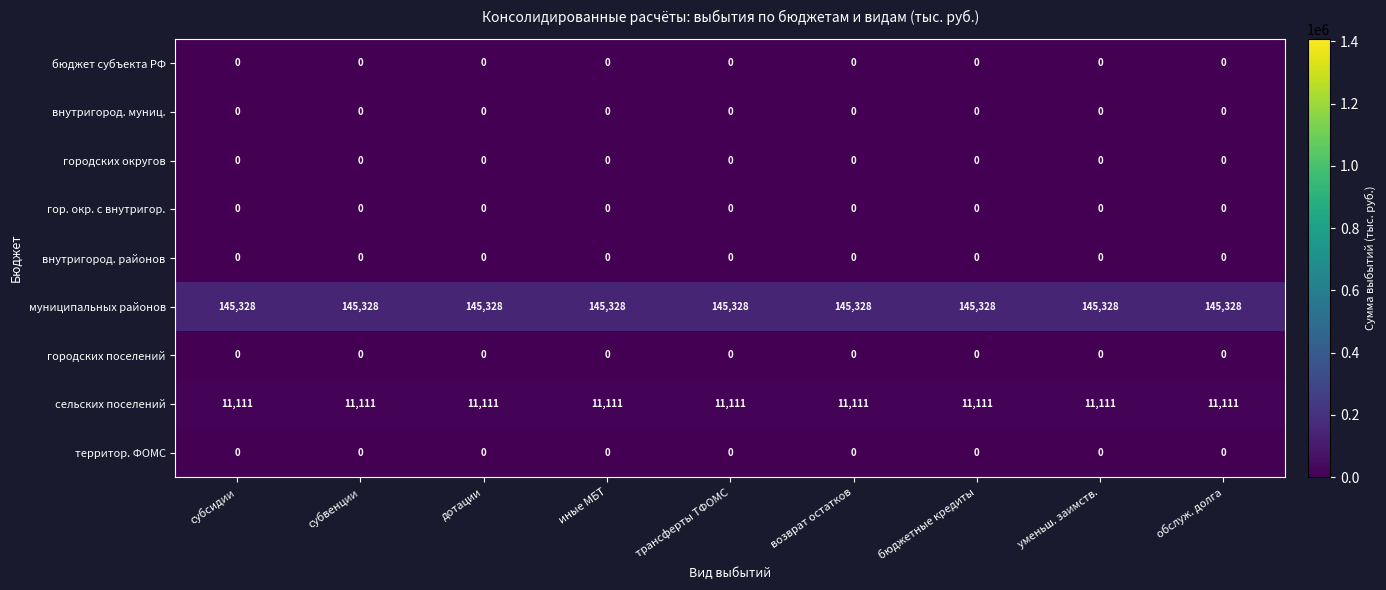

What is the difference between the highest and lowest values at дотации?

145328